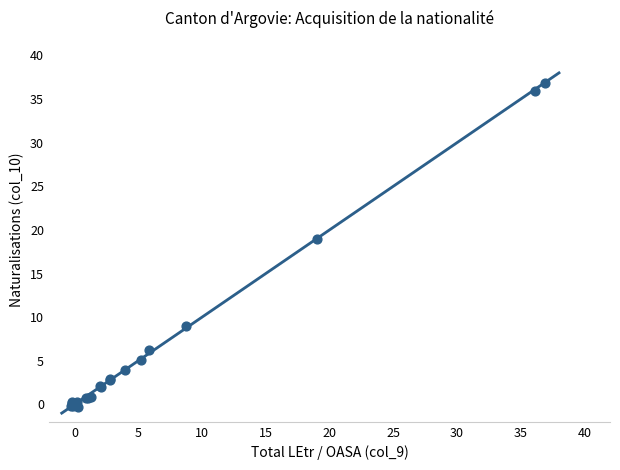

What Y value in the scatter plot is closest to 18?

19.0